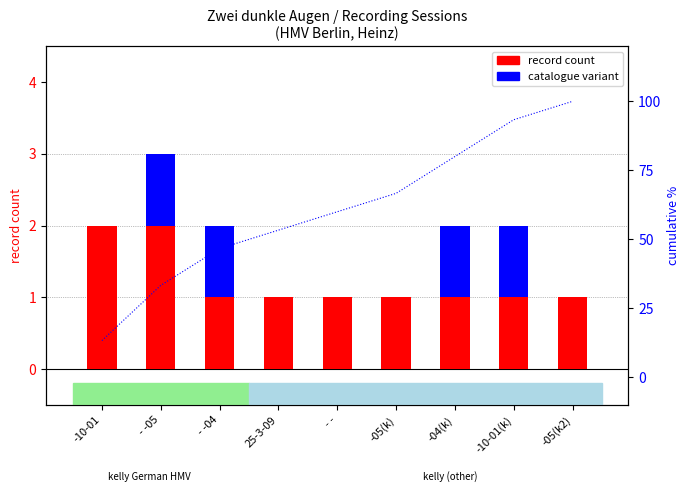

How many positive values does the catalogue variant series have?

4